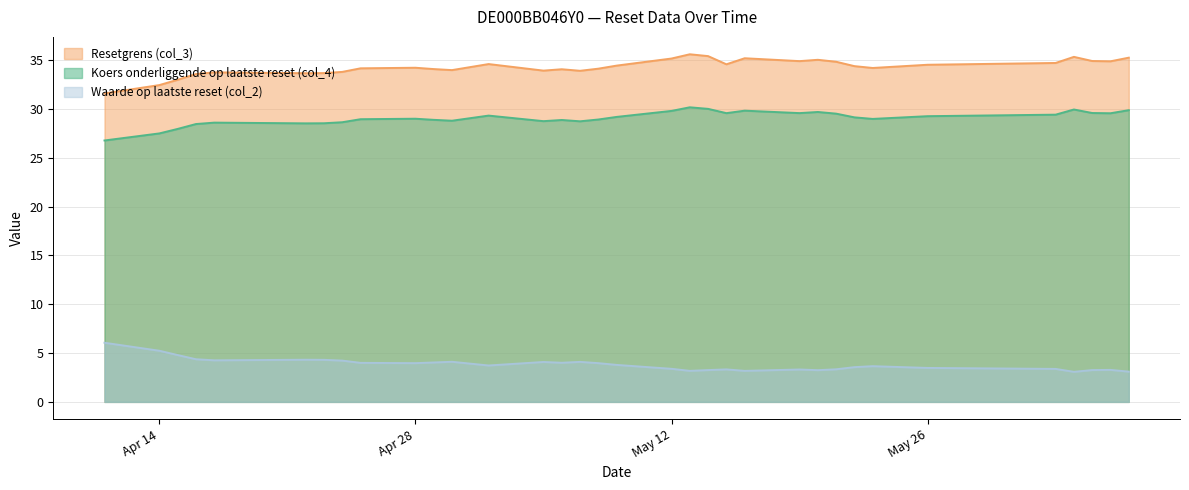

Which category has the highest value across all series?

2025-05-13